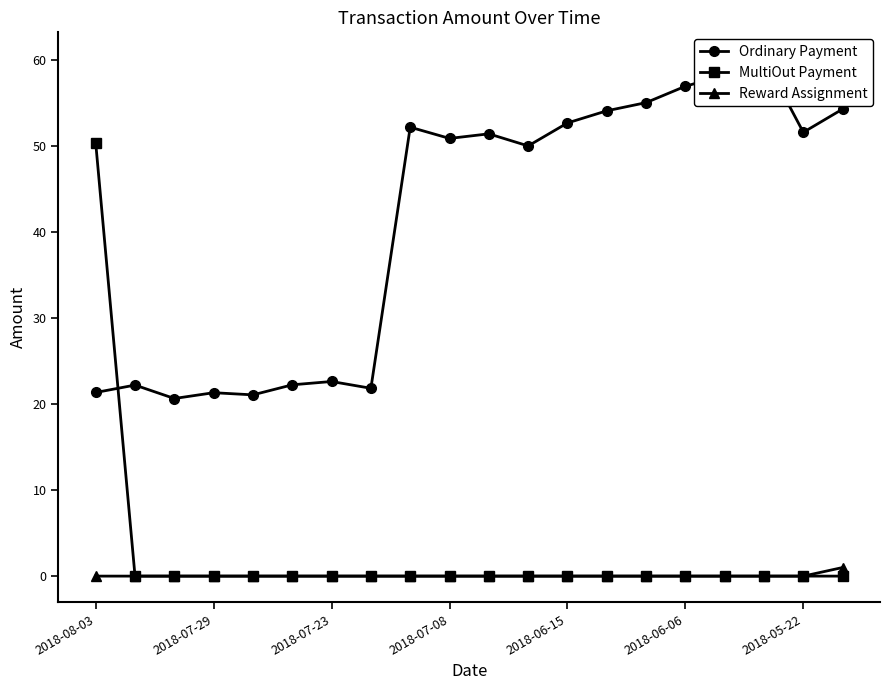

What is the difference between the maximum and minimum values in the Ordinary Payment series?

39.6